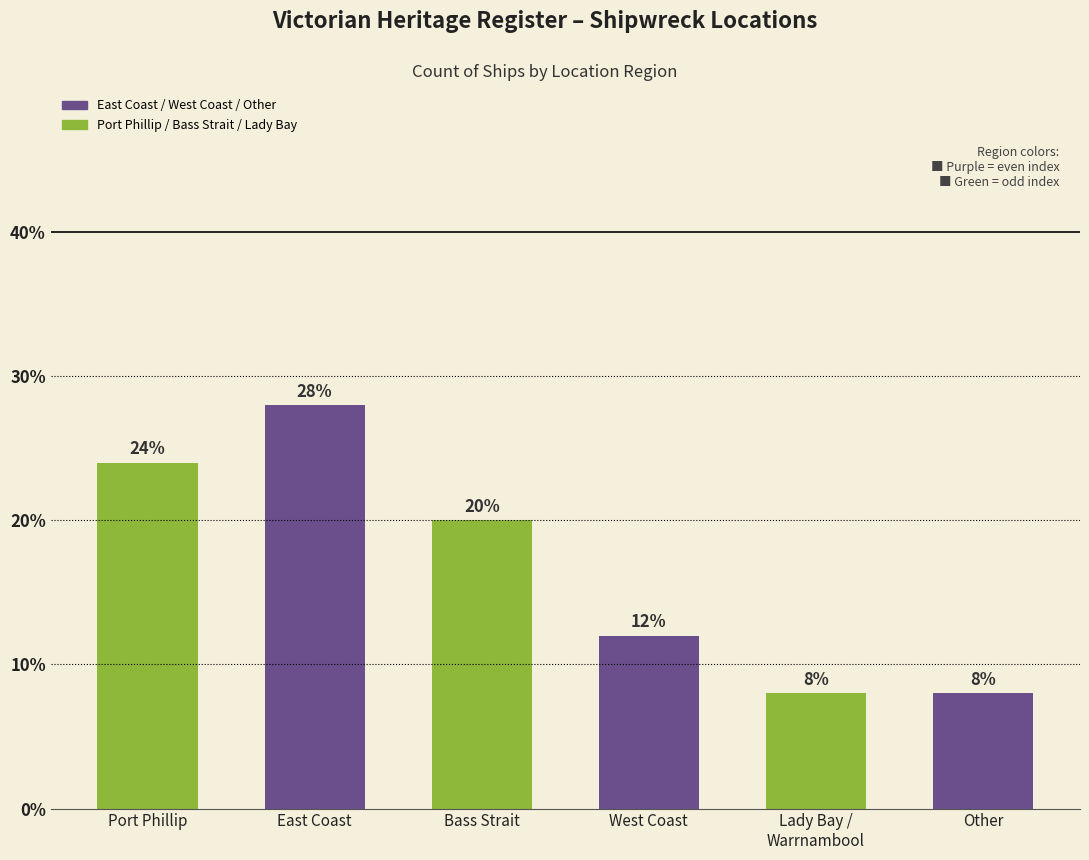

Where does the data first go above 20?

Port Phillip